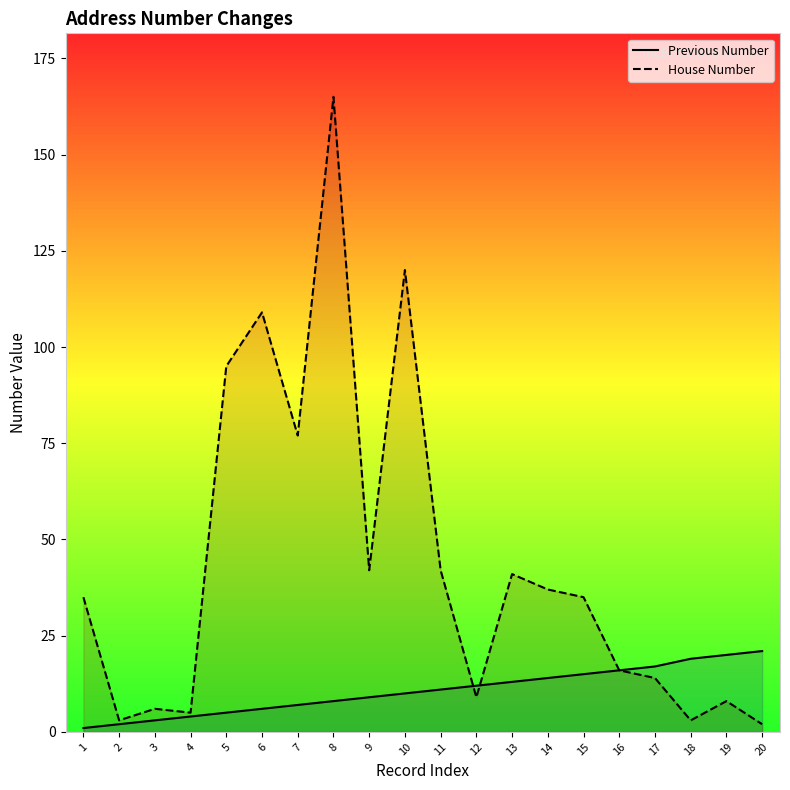

Reading left to right, list all the values displayed in this chart.

Previous Number: 1	2	3	4	5	6	7	8	9	10	11	12	13	14	15	16	17	19	20	21
House Number: 35	3	6	5	95	109	77	165	42	120	42	9	41	37	35	16	14	3	8	2